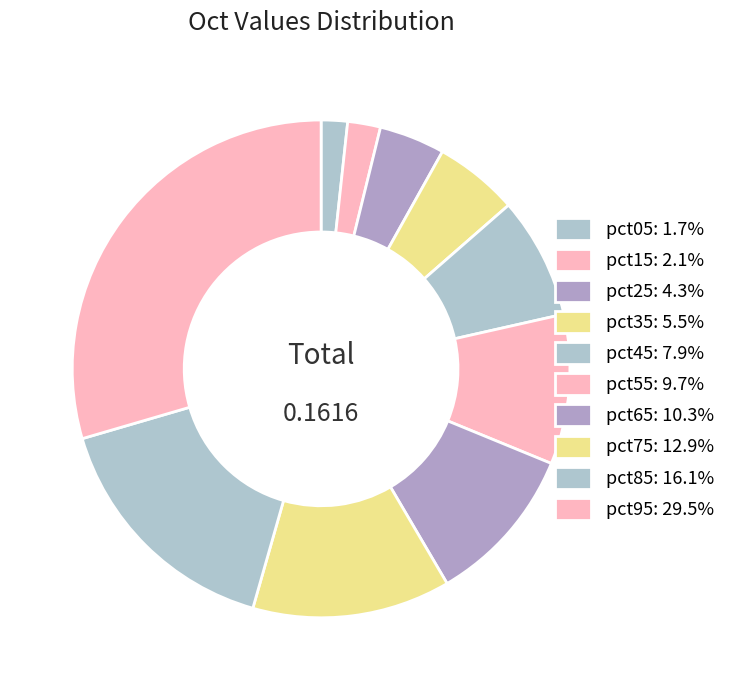

To the nearest percent, what is the average slice percentage?

10%